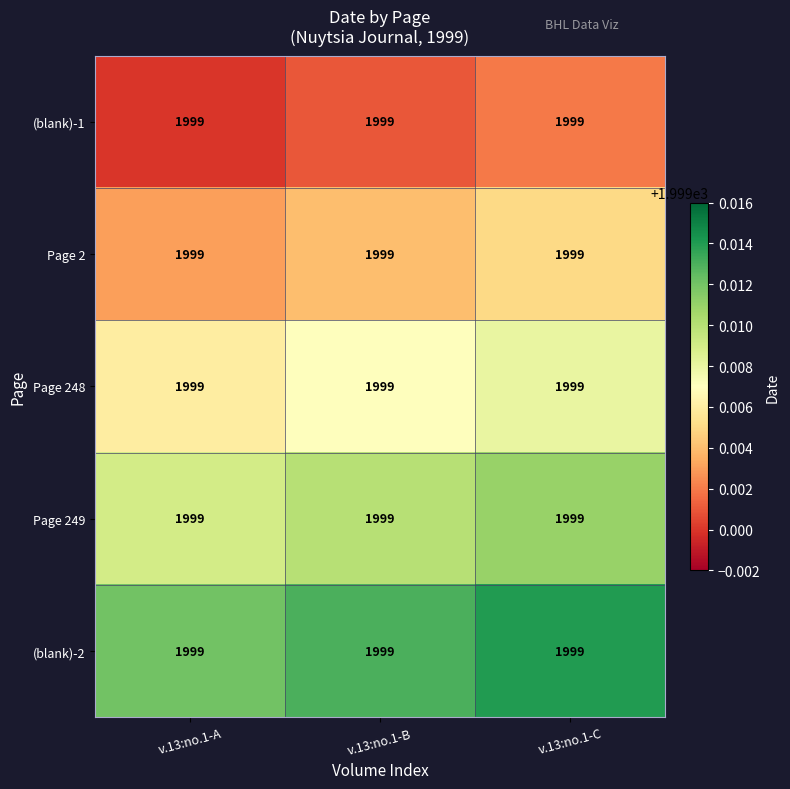

What is the sum of the (blank)-2 values at v.13:no.1-A and v.13:no.1-B?

3998.0